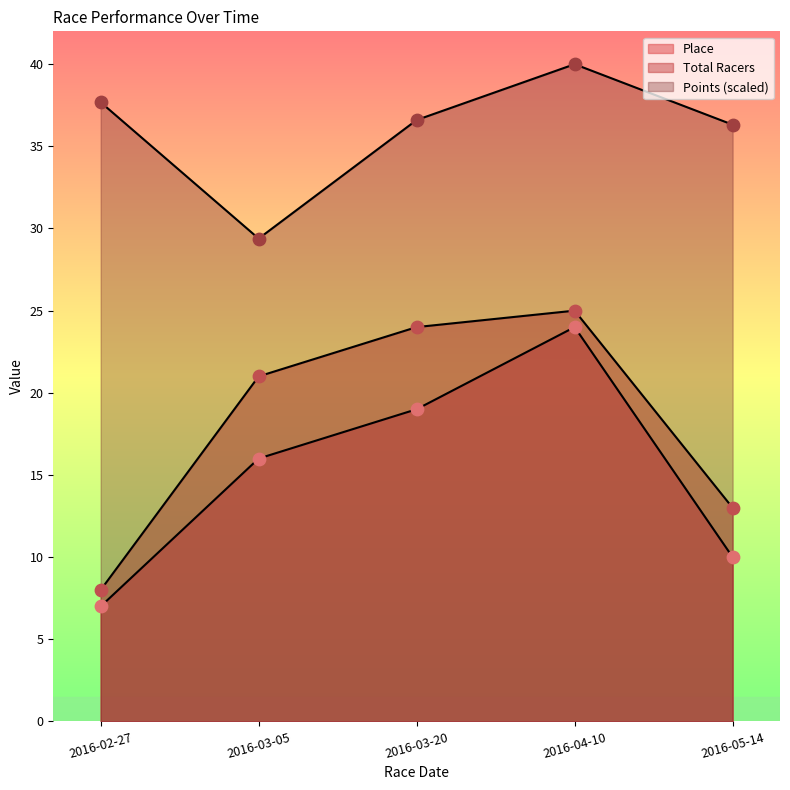

Which series reaches the minimum Y coordinate?

Place